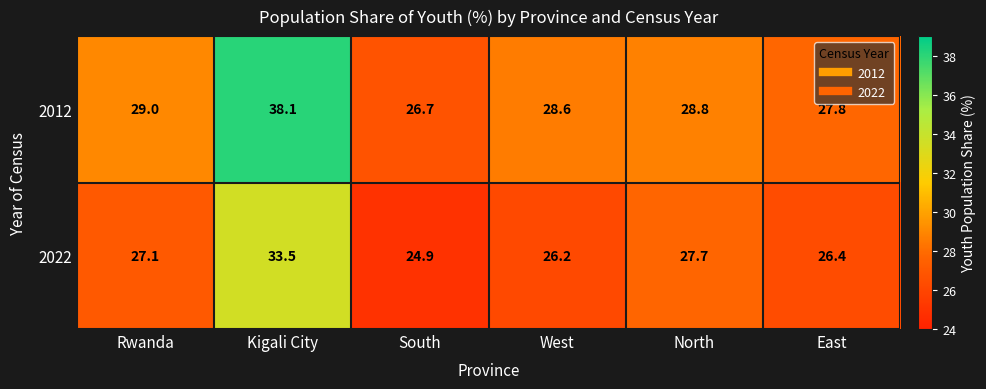

Is the value of 2012 at North greater than the value of 2022 at East?

Yes